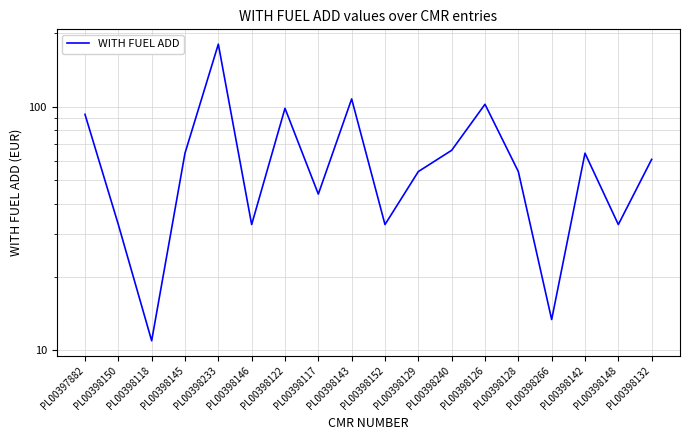

Approximately how many times larger is the value at PL00398266 compared to PL00398146?

0.4